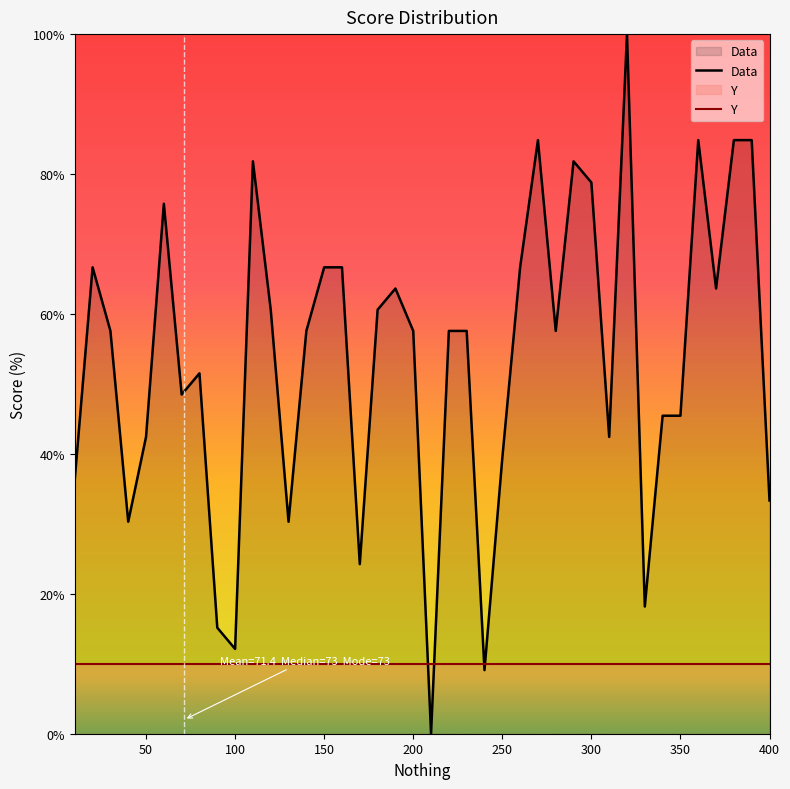

How many interior local peaks does the Data series have?

9